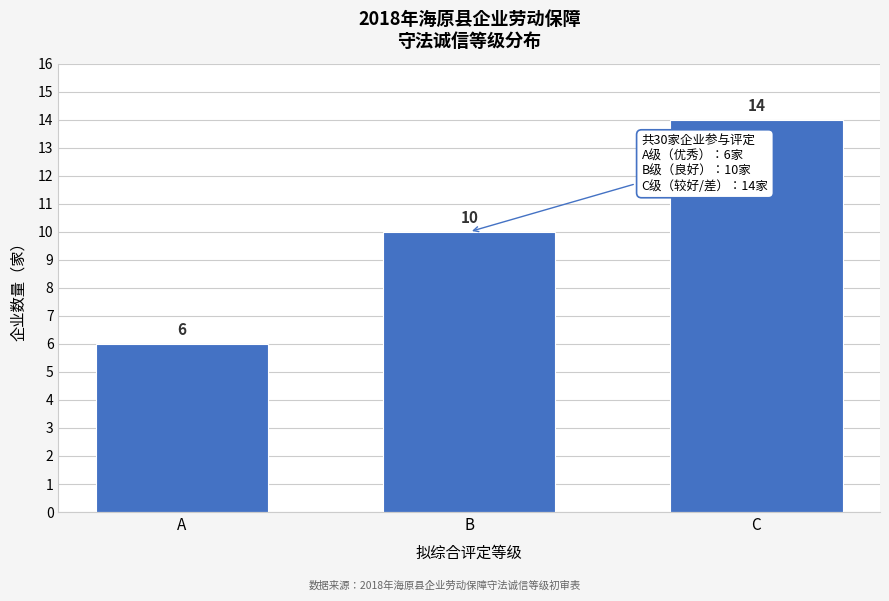

Reading right to left, extract all data points from this chart.

14	10	6